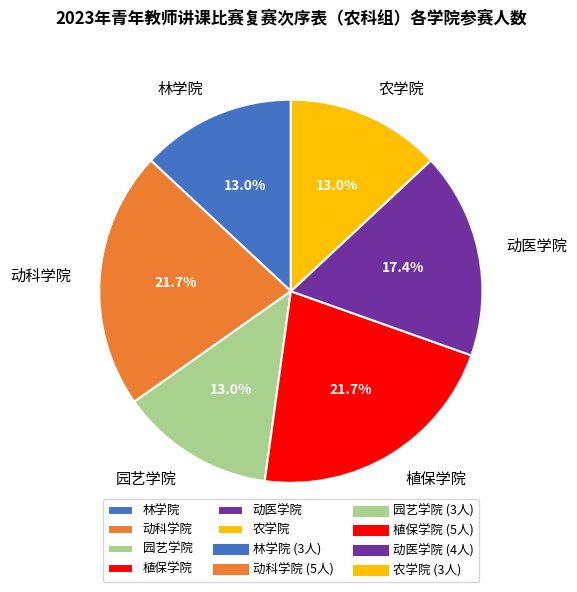

To the nearest percent, what percentage of the pie is 农学院?

13%